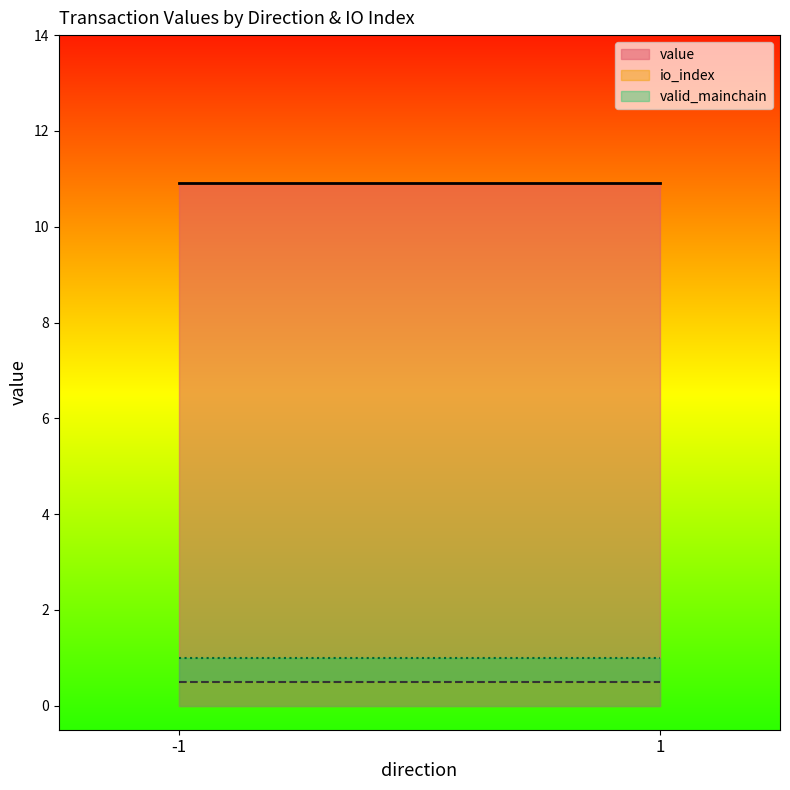

What is the difference between the highest and lowest values at 1_0?

1.0